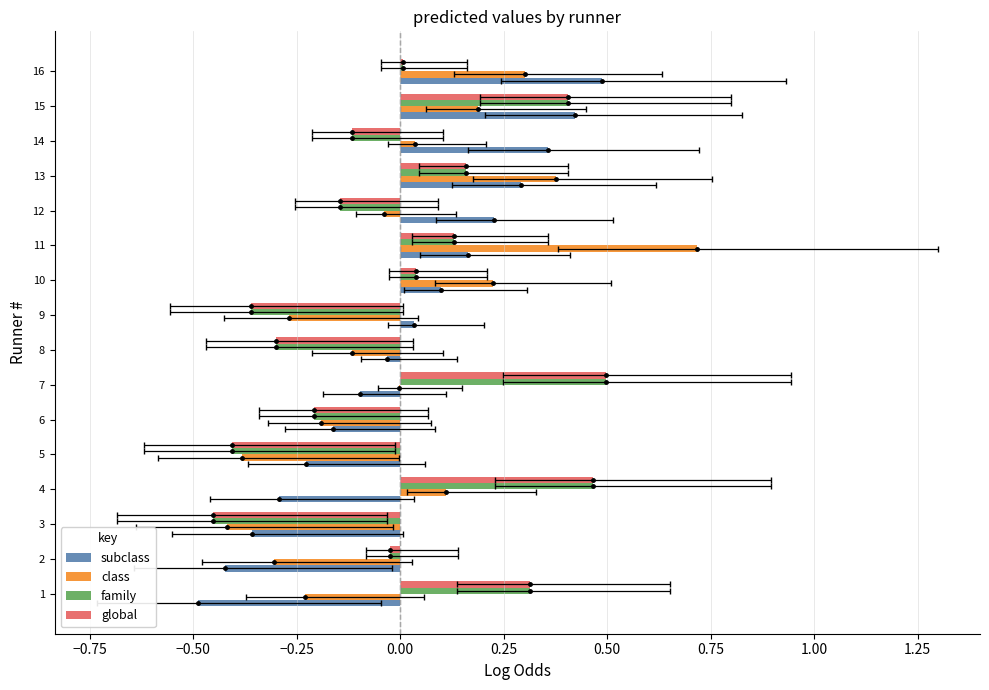

What is the difference between the second highest and minimum values in the class series?

0.8